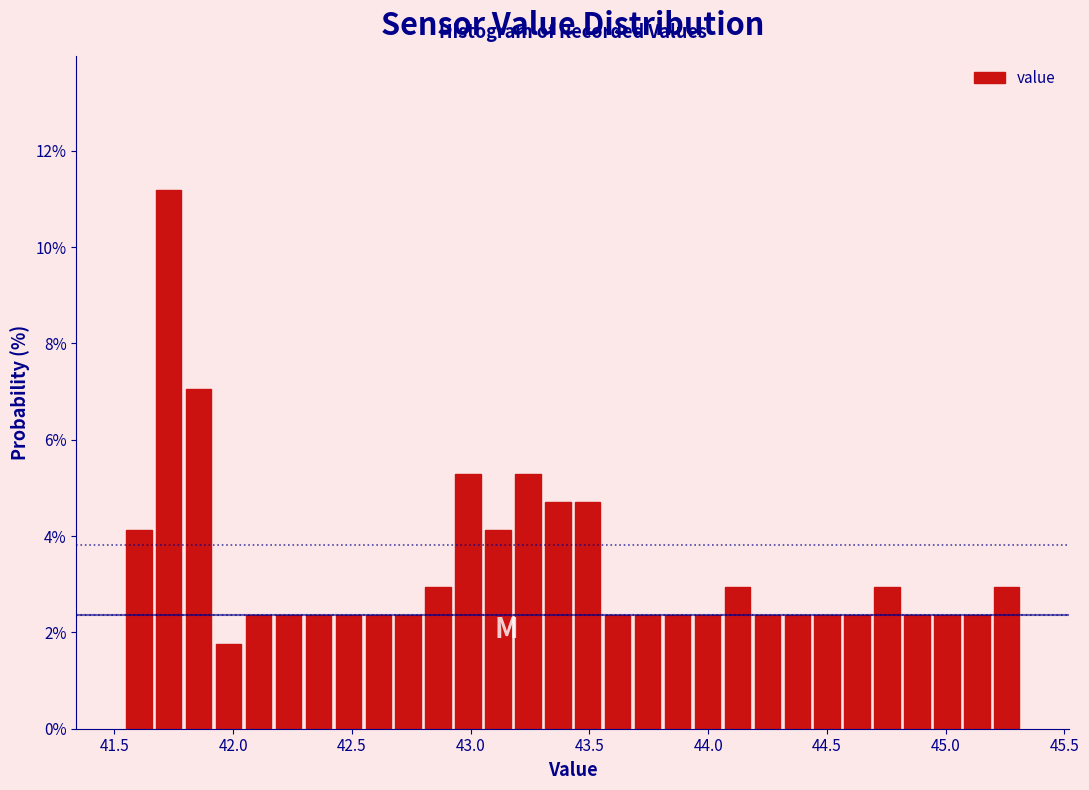

Around what value on the x-axis is the tallest bar? Give the approximate position of its centre, as read against the axis.

41.75